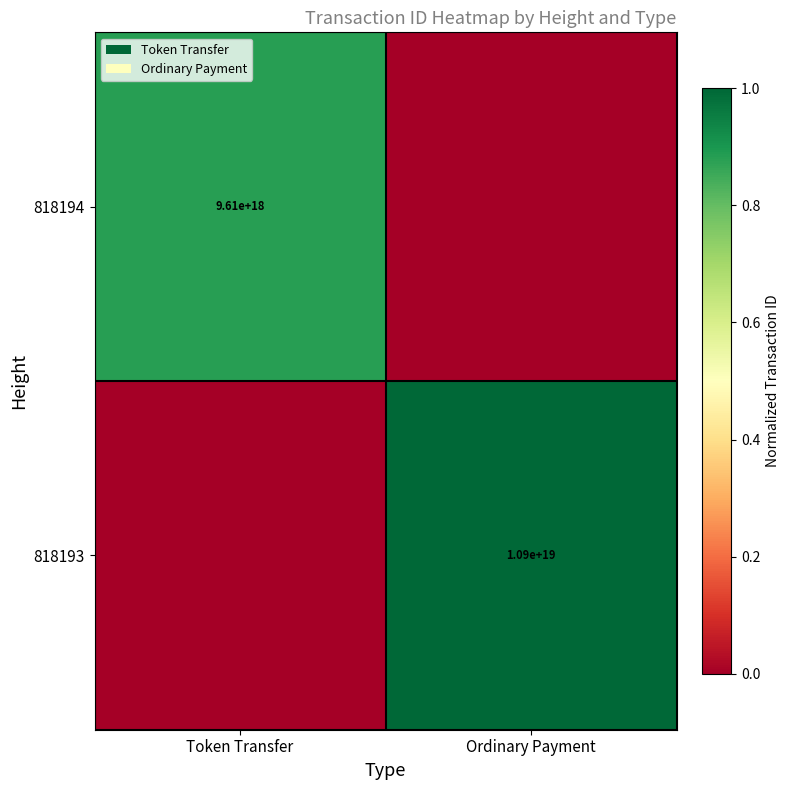

The 818194 series shows 17110535792971626496 at Token Transfer. True or false?

False